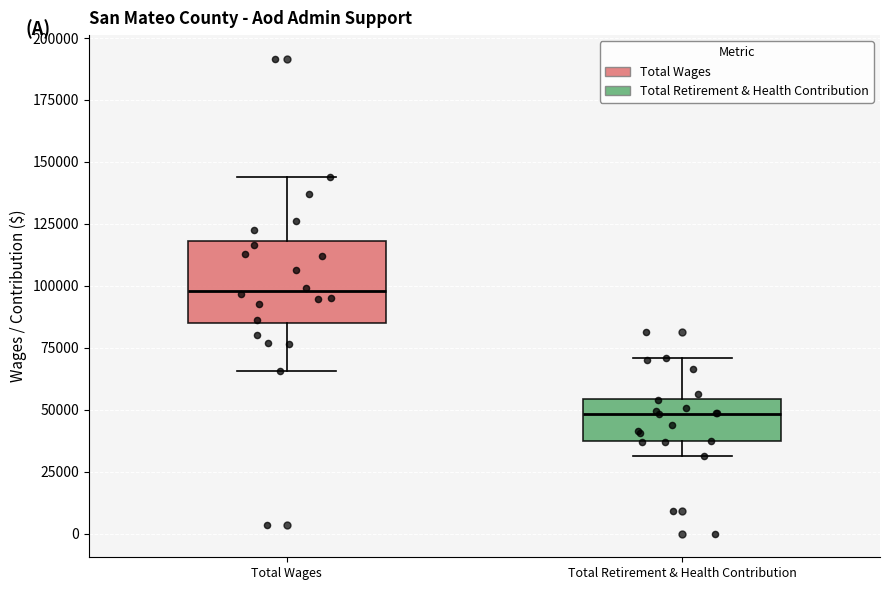

Reading left to right, read every box against the y-axis: the position of its median line, the range the box covers, and the ends of its whiskers. The values are not printed on the chart, so give them approximately, as read against the axis.

Total Wages: median 100000, box 85000 to 120000, whiskers 65000 to 145000
Total Retirement & Health Contribution: median 50000, box 35000 to 55000, whiskers 30000 to 70000